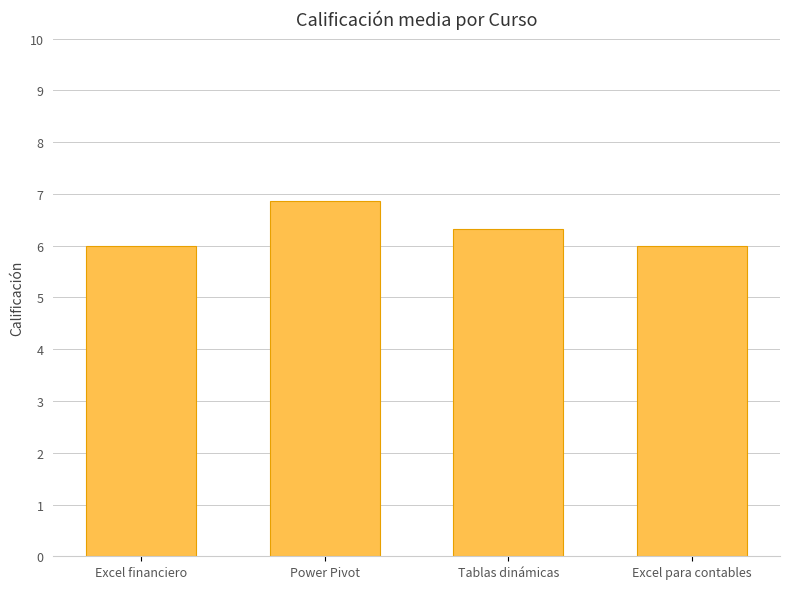

What is the maximum value shown in the chart?

6.9